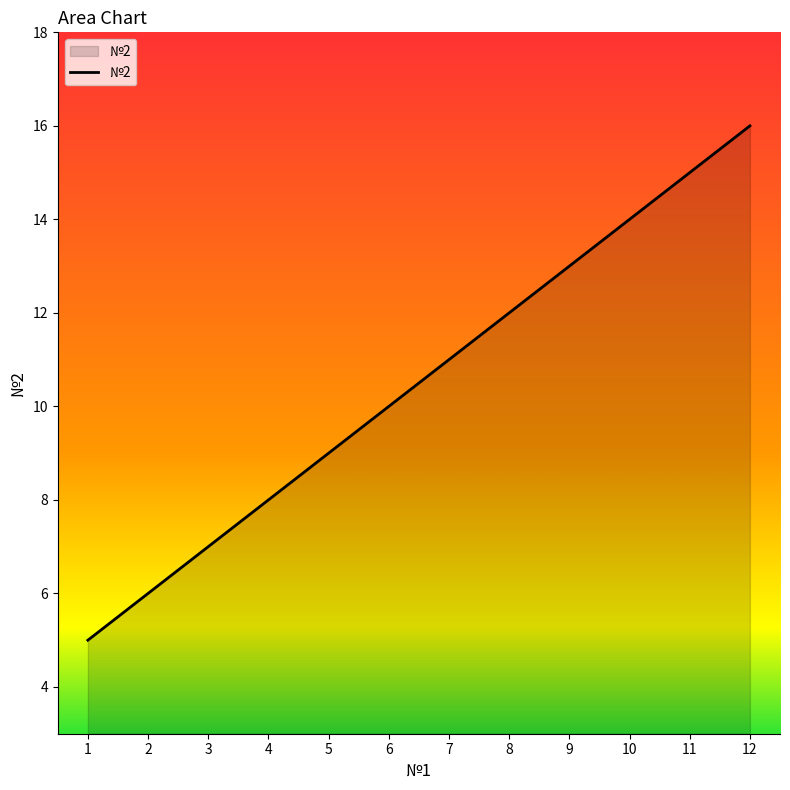

What is the change in value from 4 to 12?

+8